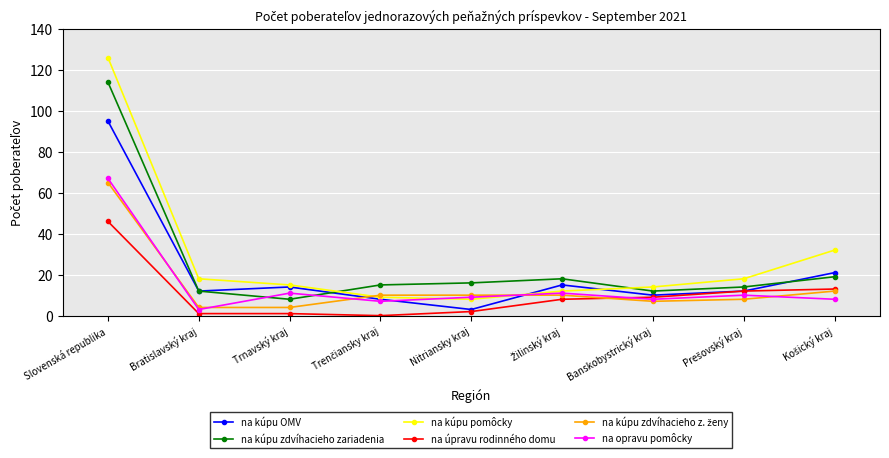

Between Slovenská republika and Trnavský kraj, which series saw the biggest shift?

na kúpu pomôcky